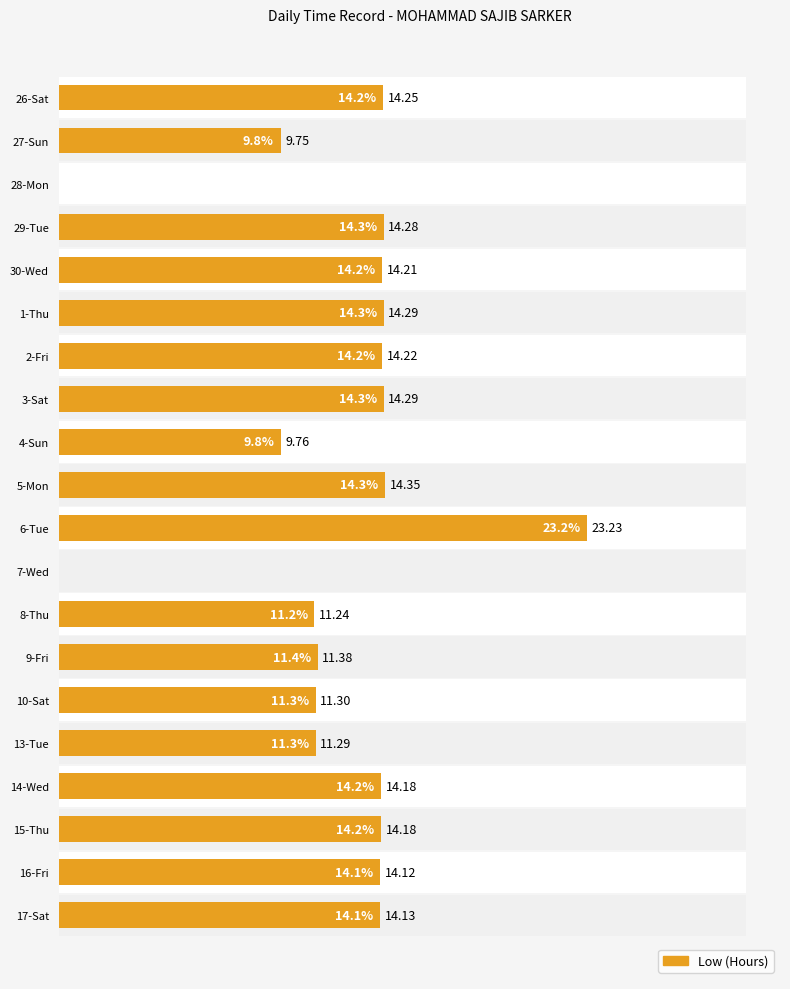

Is it true that the value at 26-Sat is 14.2?

True